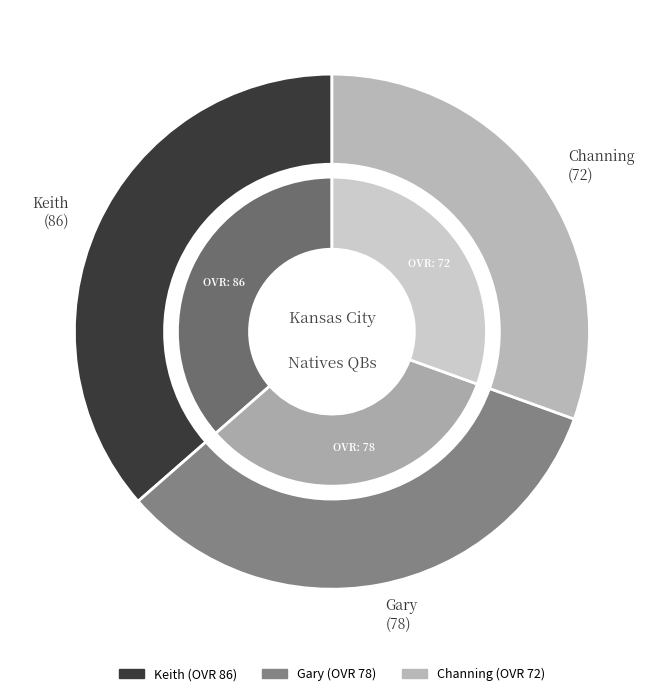

What percentage is the Keith slice, to the nearest percent?

36%